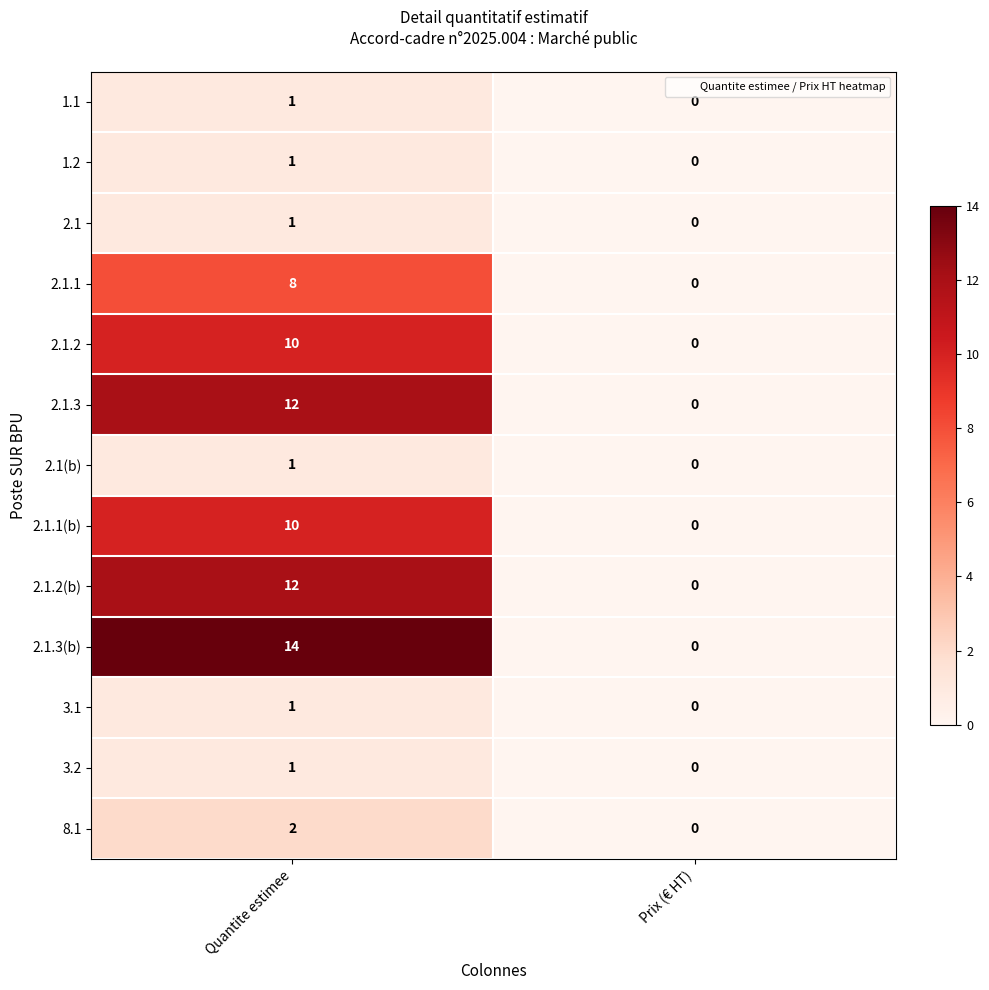

At which category is the sum across all series the highest?

Quantite estimee